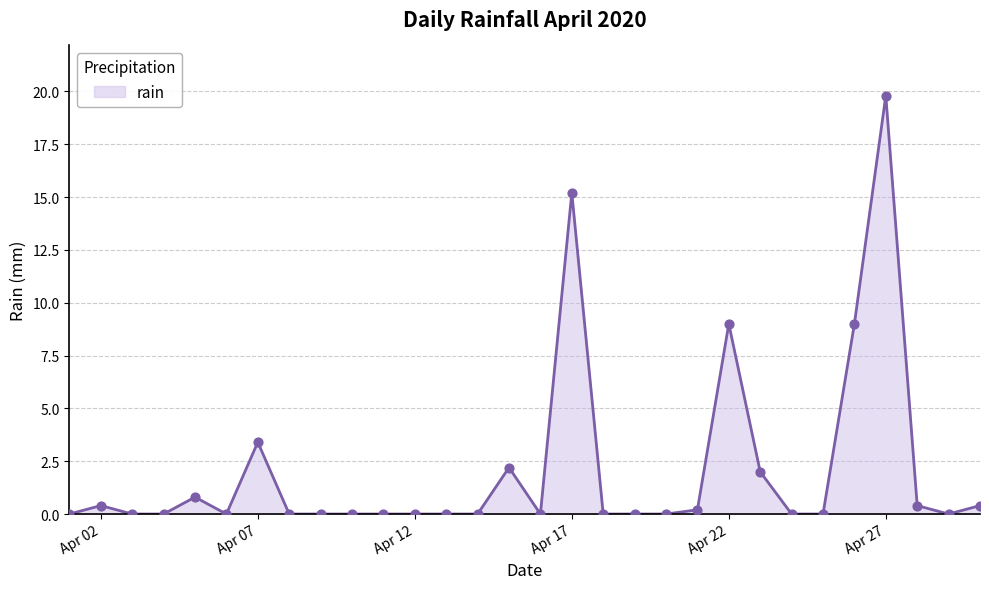

What is the difference between the maximum and minimum values?

19.8